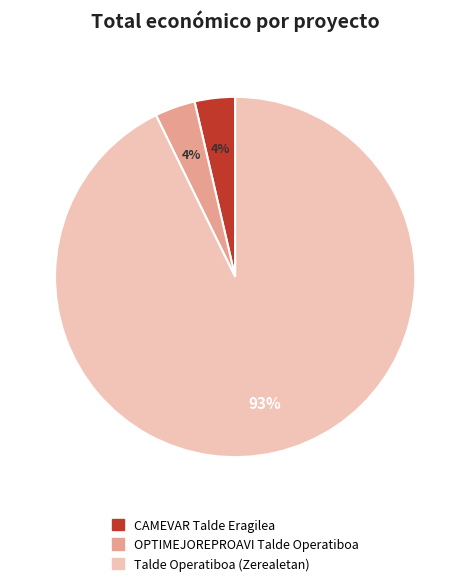

Is there a majority slice in this chart?

Yes